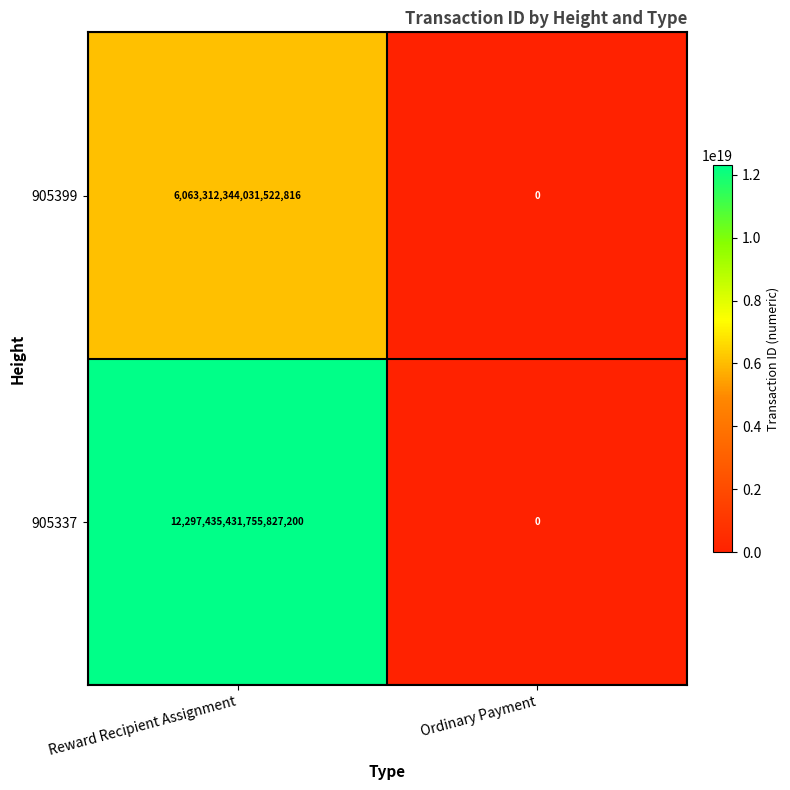

Which series has the largest range (max minus min)?

905337